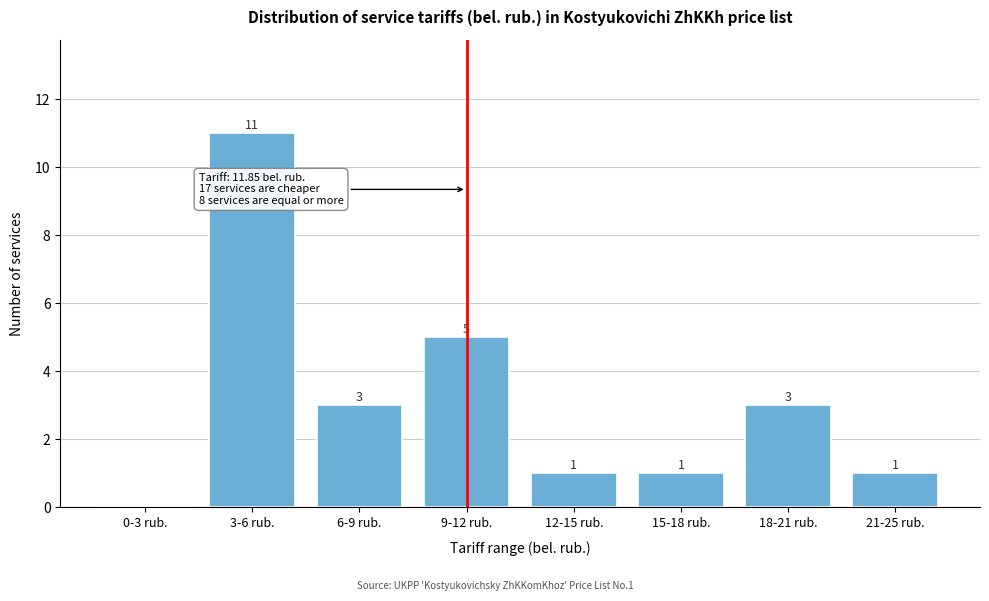

Reading right to left, transcribe all the data shown in this chart.

21-25 rub.=1	18-21 rub.=3	15-18 rub.=1	12-15 rub.=1	9-12 rub.=5	6-9 rub.=3	3-6 rub.=11	0-3 rub.=0